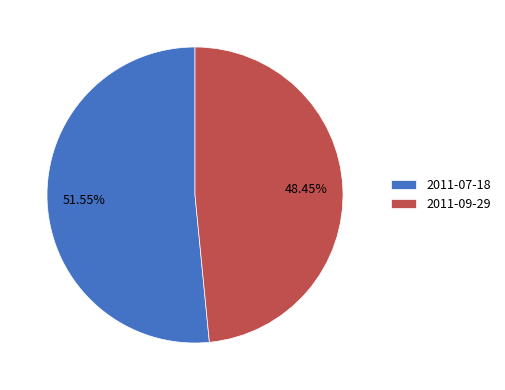

To the nearest percent, what portion does 2011-09-29 represent?

48%